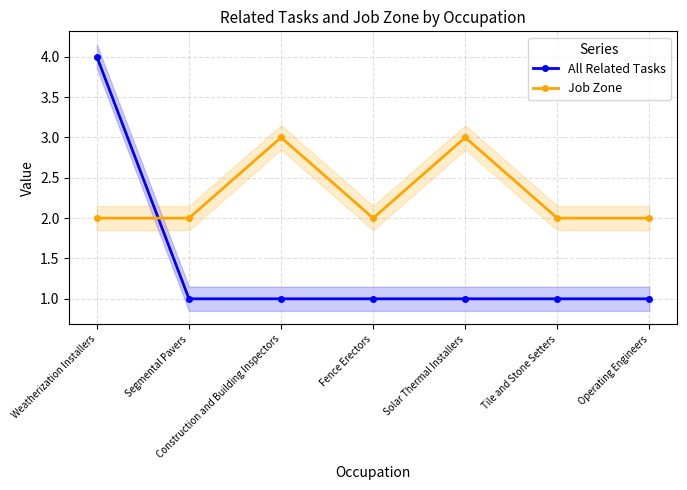

Count the number of data series in this chart.

2